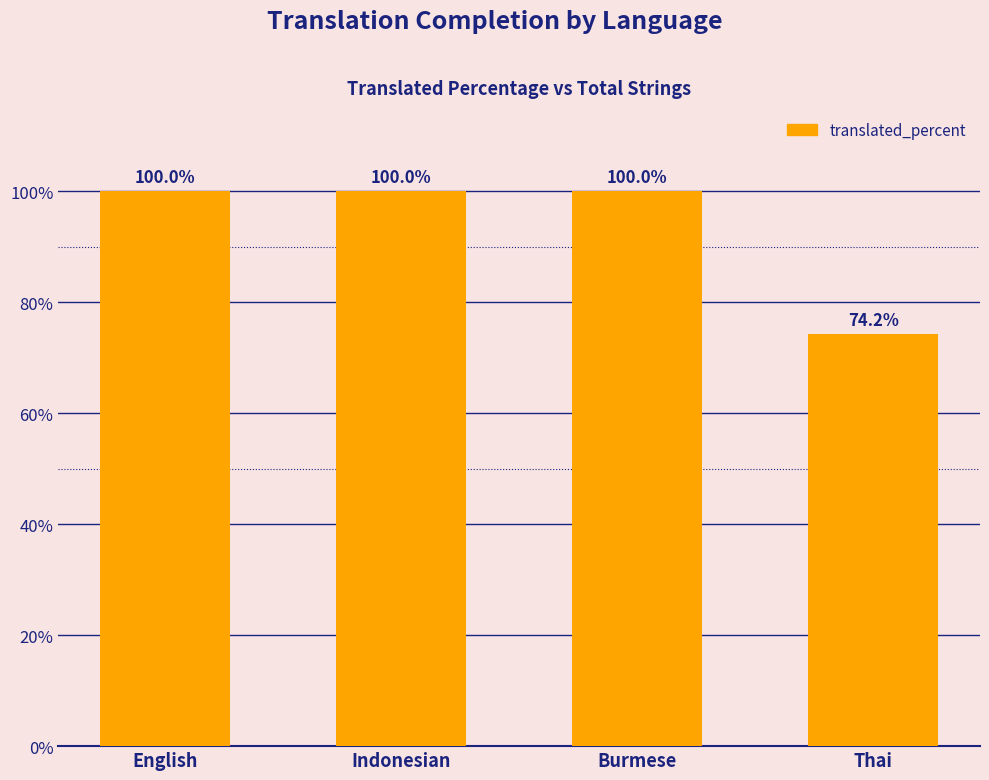

True or false: the data shows 74.2 at Thai.

True